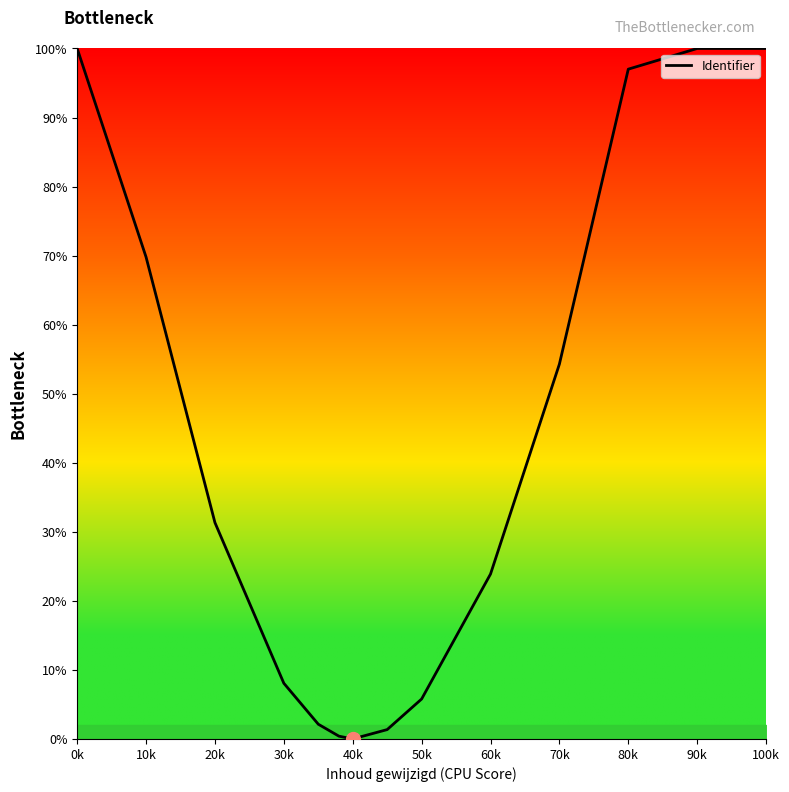

What is the greatest value displayed?

100.0